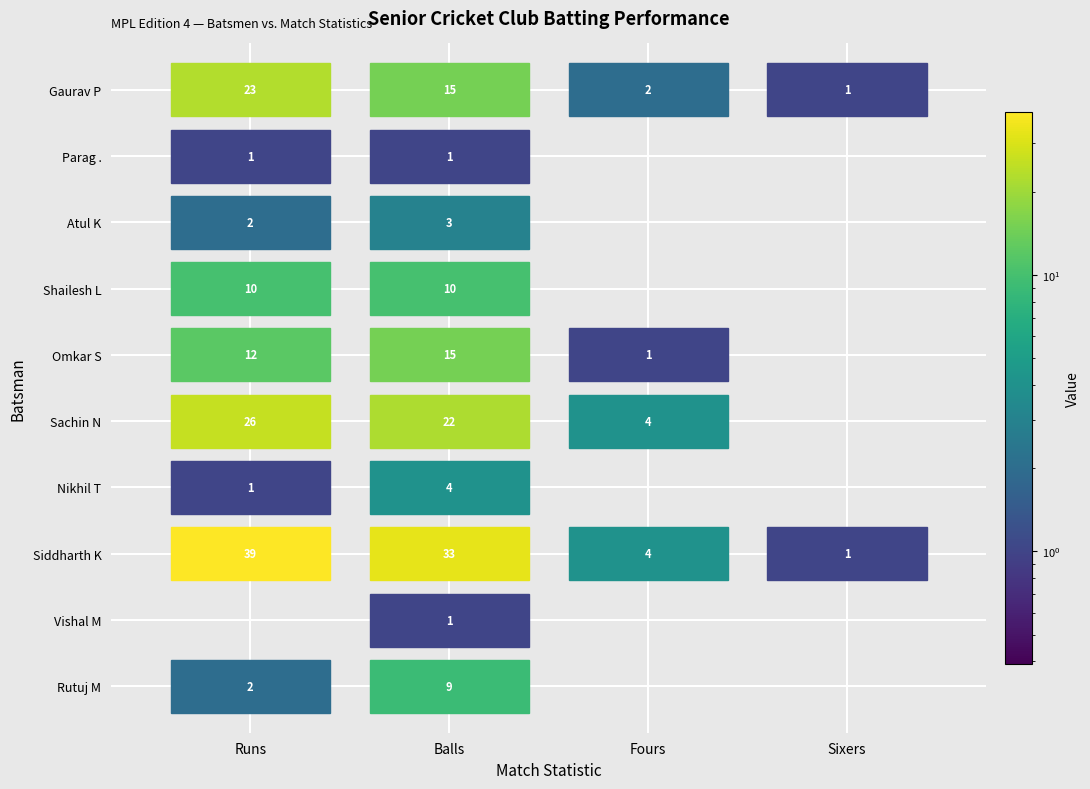

Which series has the largest total across all categories?

Siddharth K